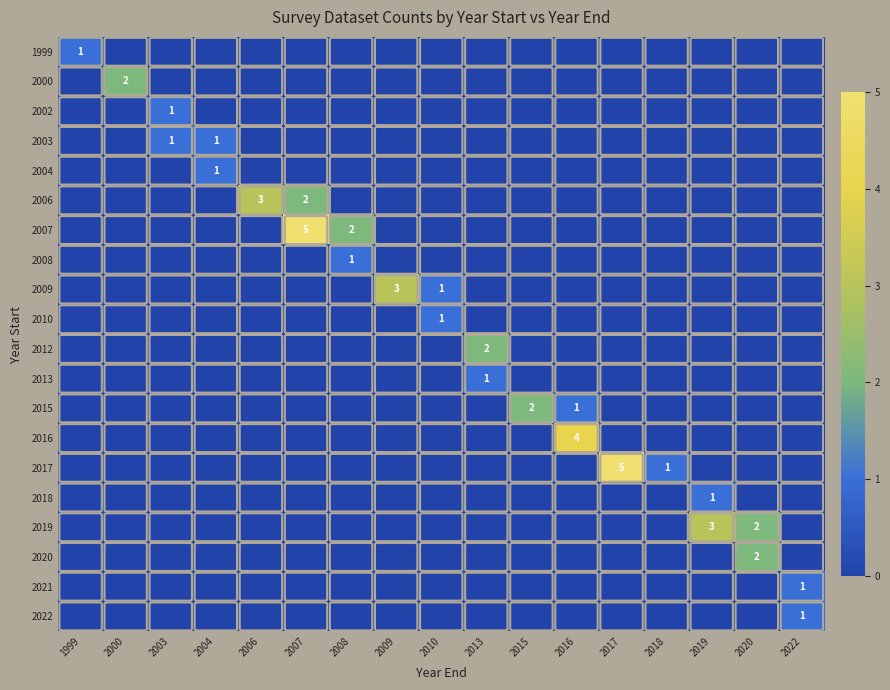

Which series has the largest total across all categories?

2007